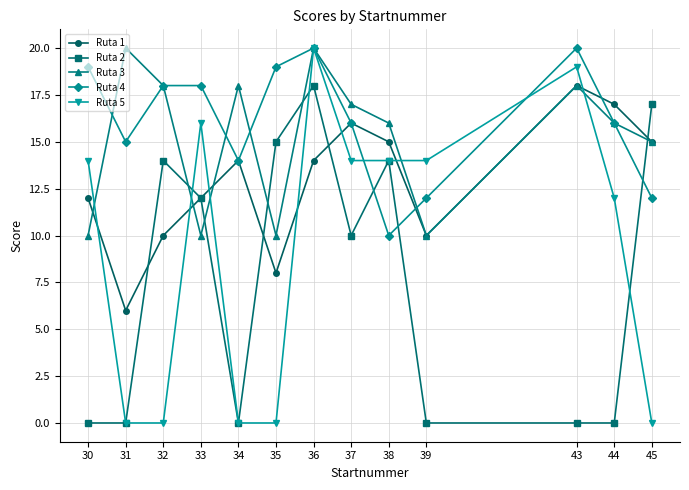

True or false: Ruta 4 and Ruta 3 intersect in this chart.

True